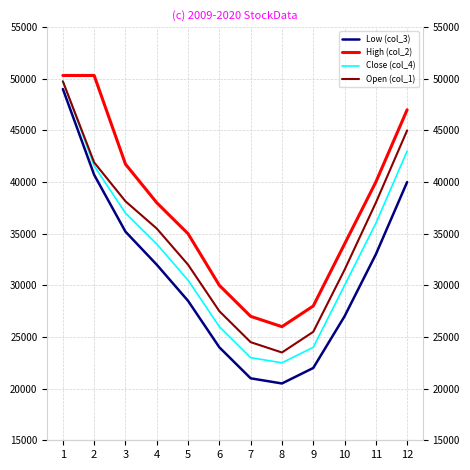

How many distinct data groups are displayed?

4